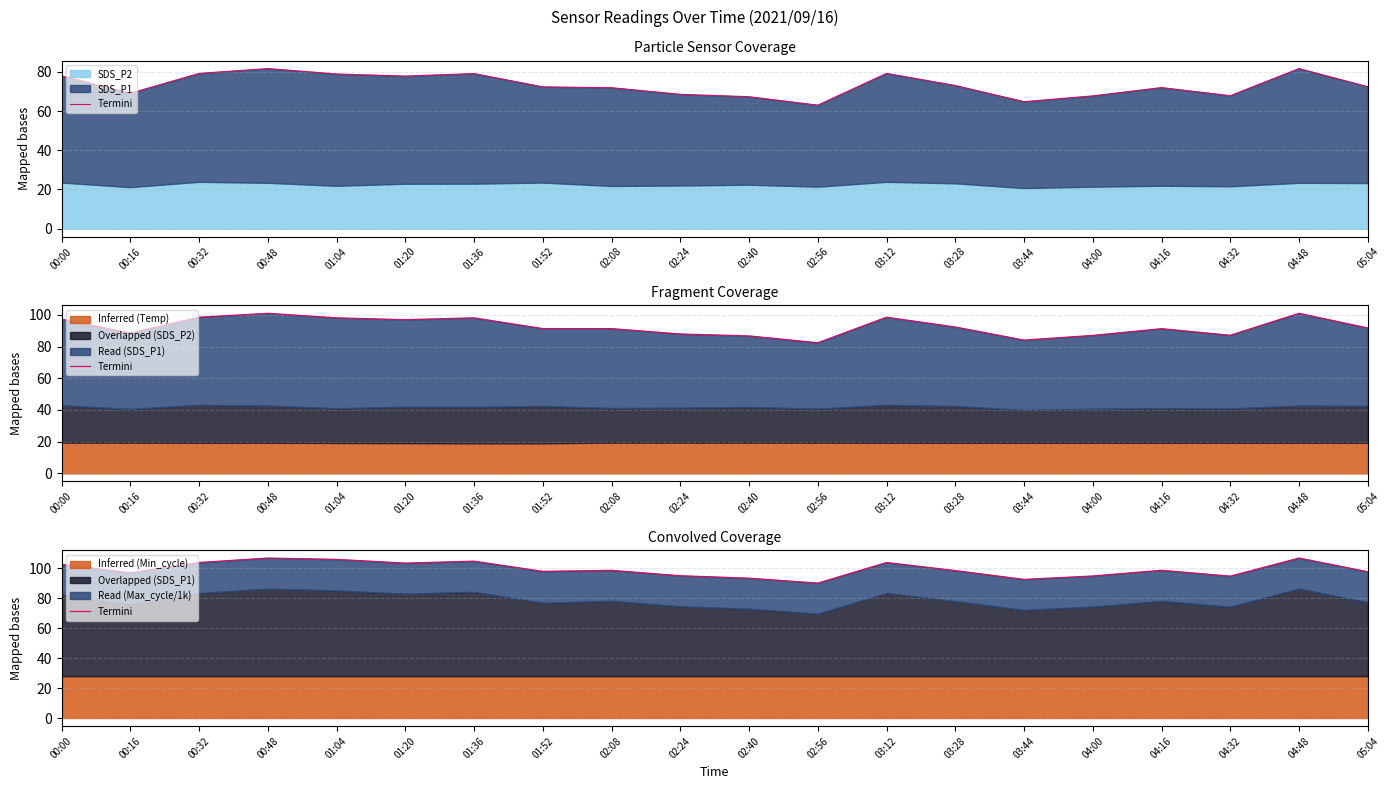

How many data points are less than 98?

9